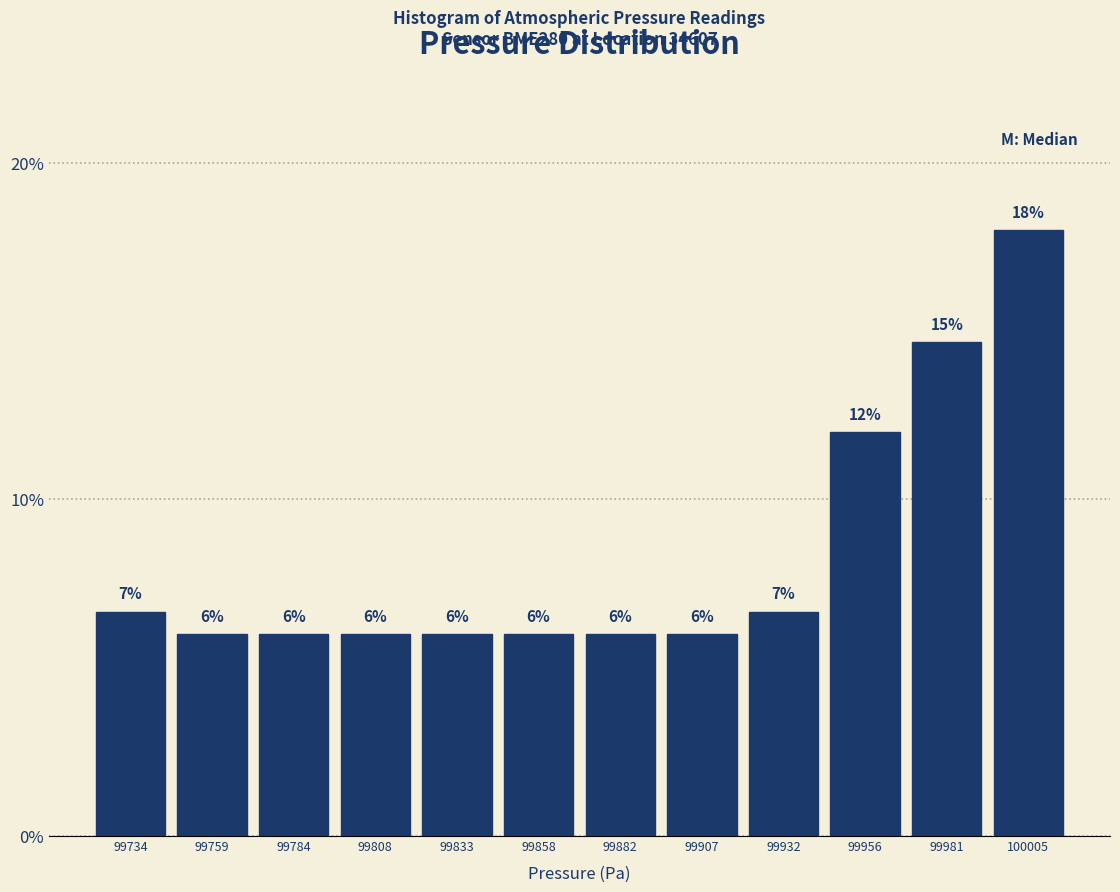

Which label corresponds to the largest value in the chart?

100005